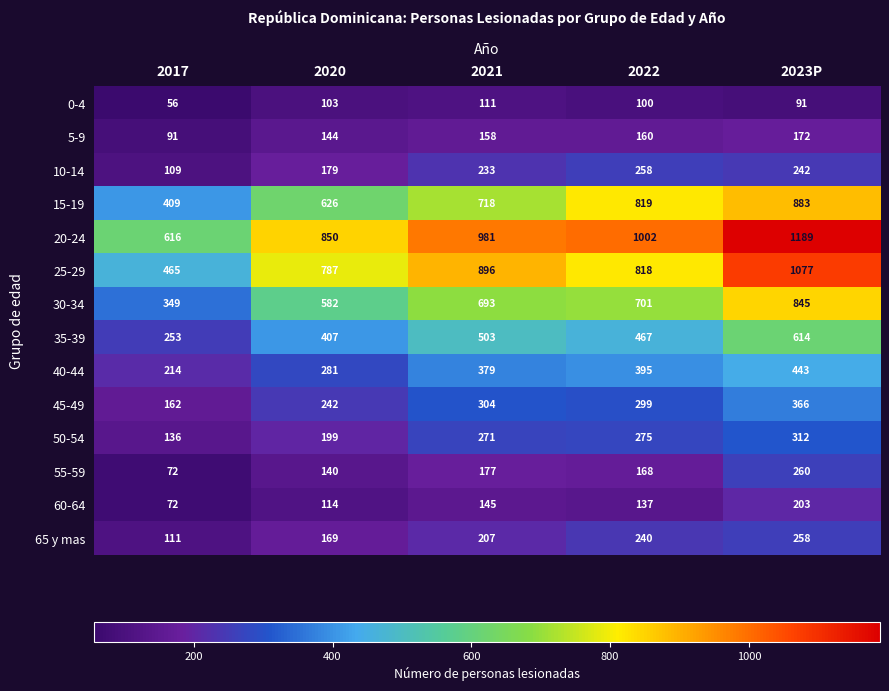

Is it true that 50-54 equals 189 at 2017?

False